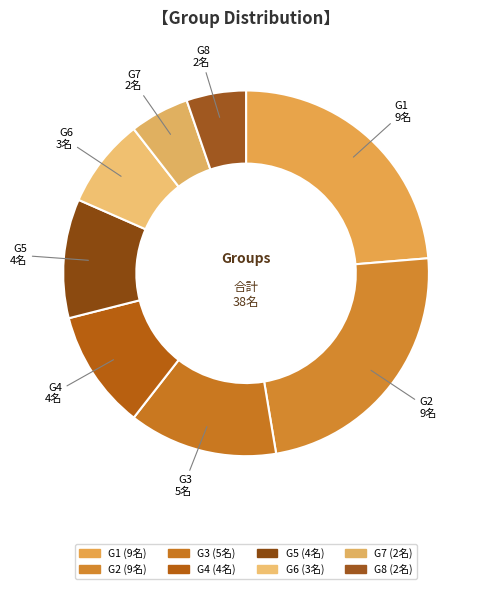

Is the sum of G7 and G6 greater than half?

No